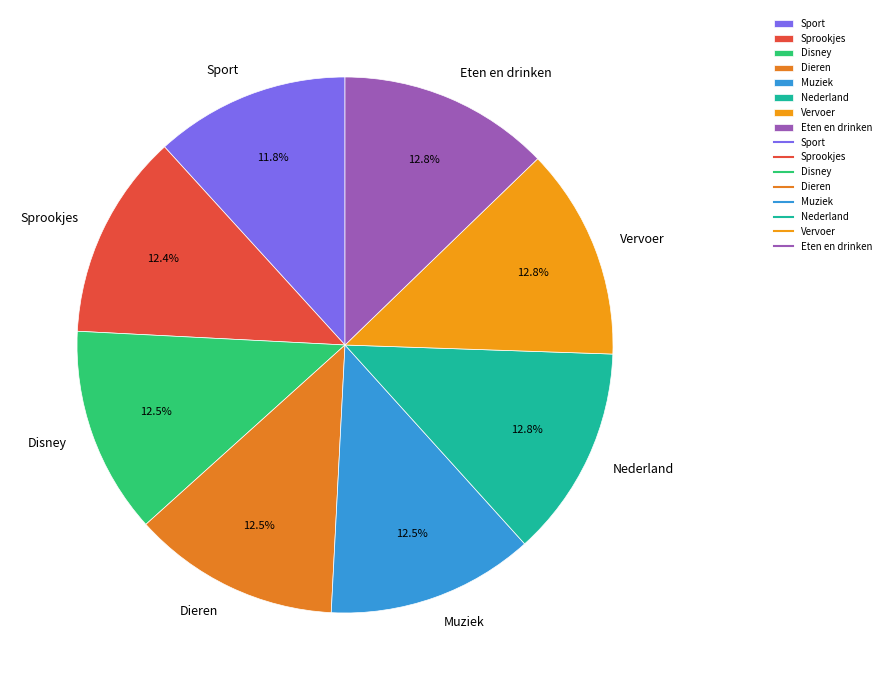

How much of the chart is everything except Muziek?

87.5%